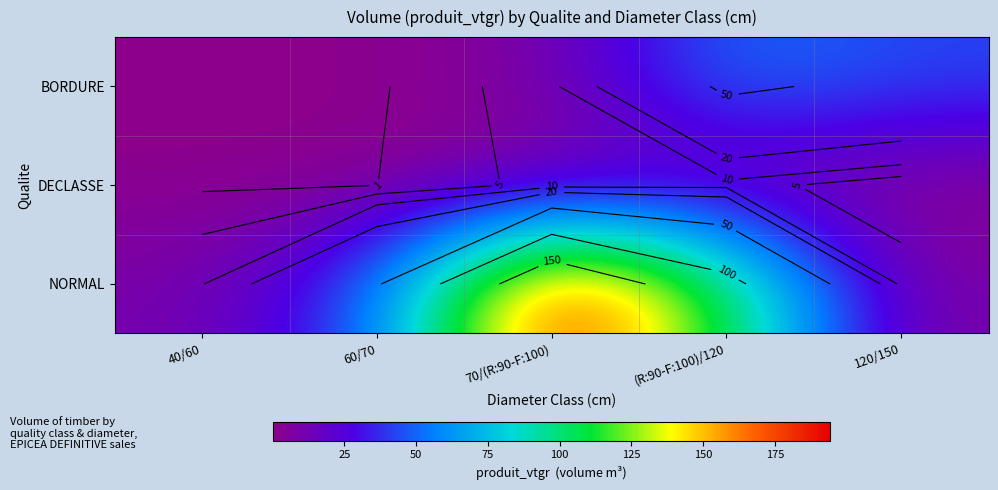

How many data points does each series have?

5